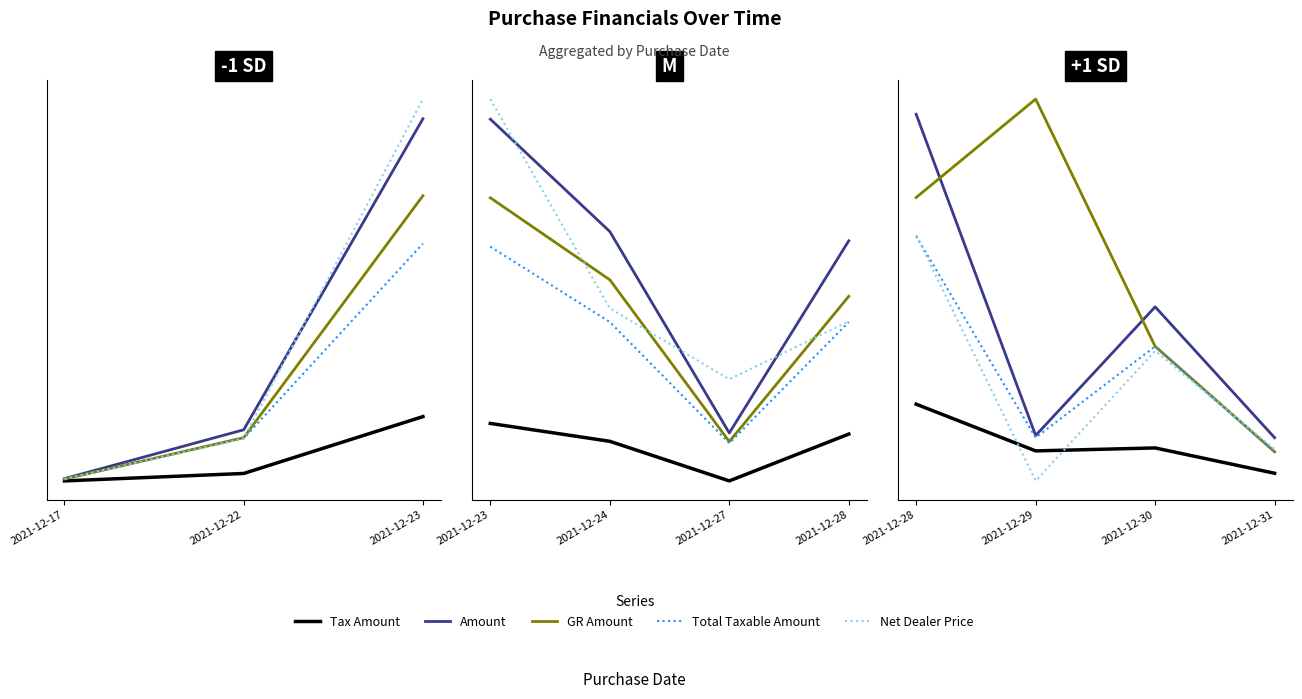

True or false: GR Amount and Tax Amount intersect in this chart.

False